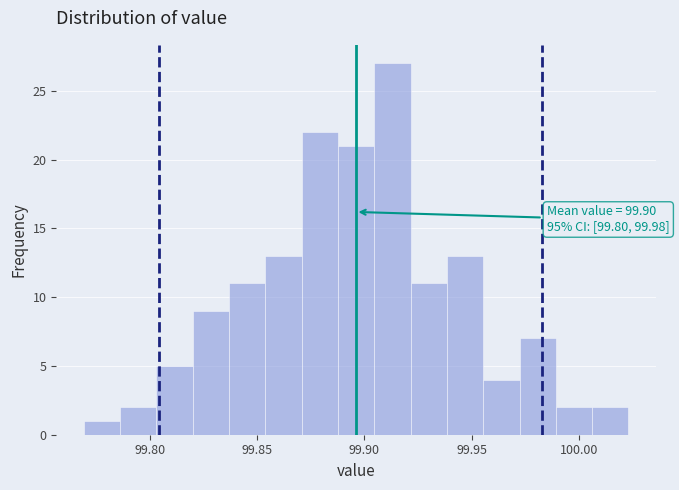

Around what value on the x-axis is the tallest bar? Give the approximate position of its centre, as read against the axis.

99.915